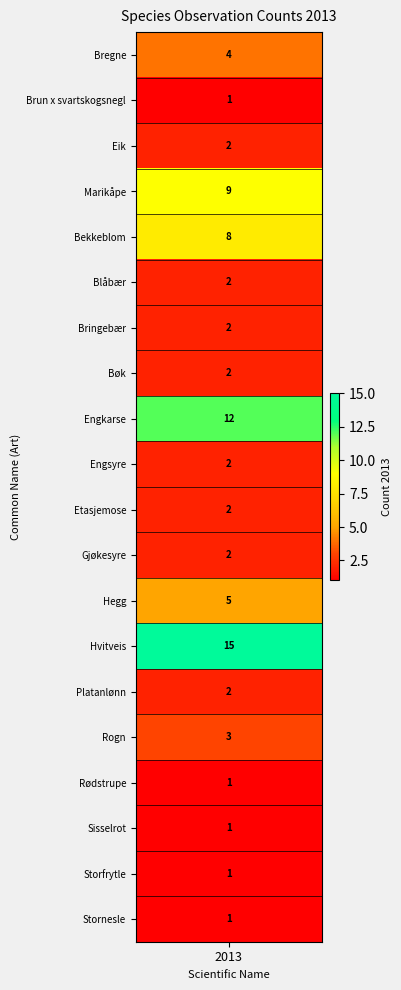

Count the number of categories in the chart.

20